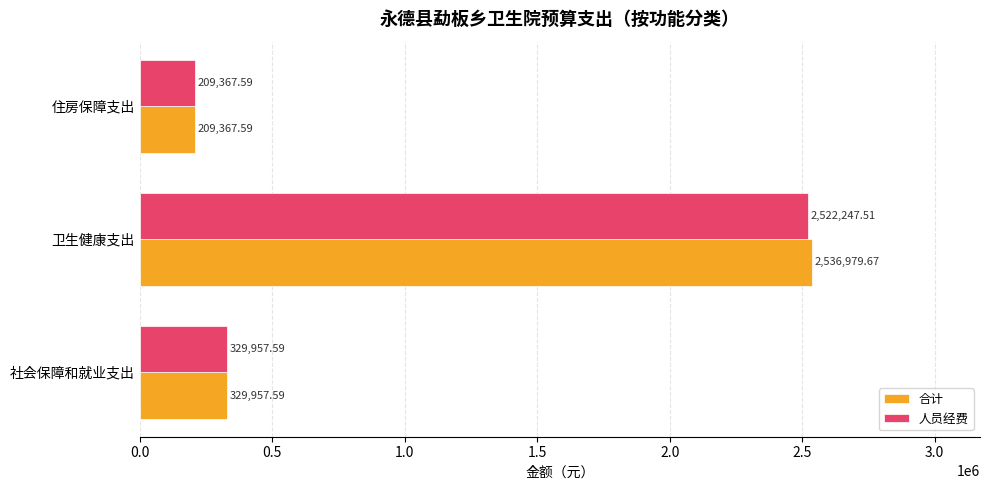

List the series in order of their peak value, lowest first.

人员经费, 合计